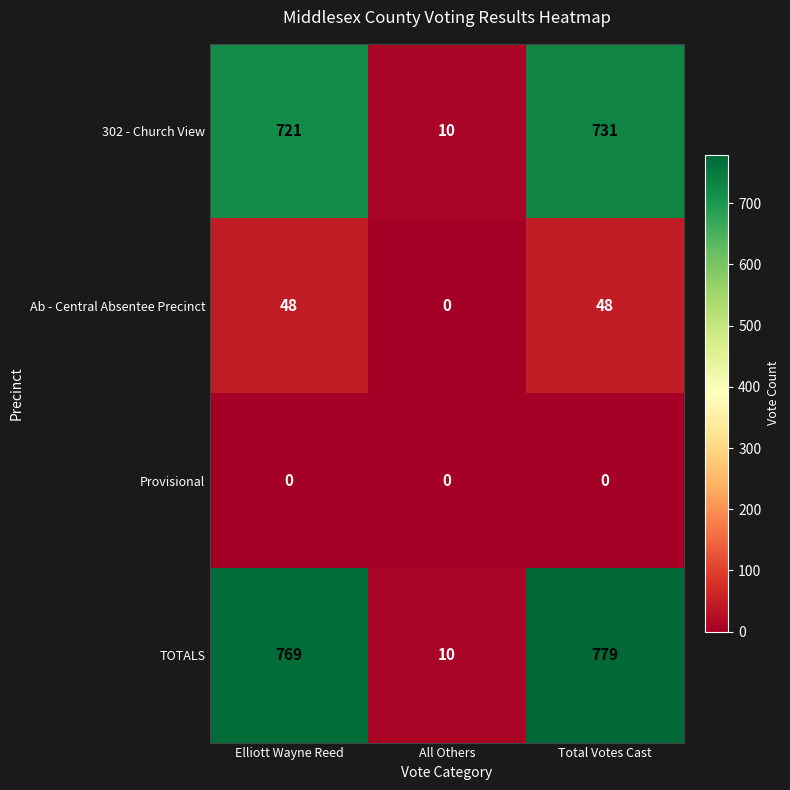

Rank the series by their maximum value, from highest to lowest.

TOTALS, 302 - Church View, Ab - Central Absentee Precinct, Provisional